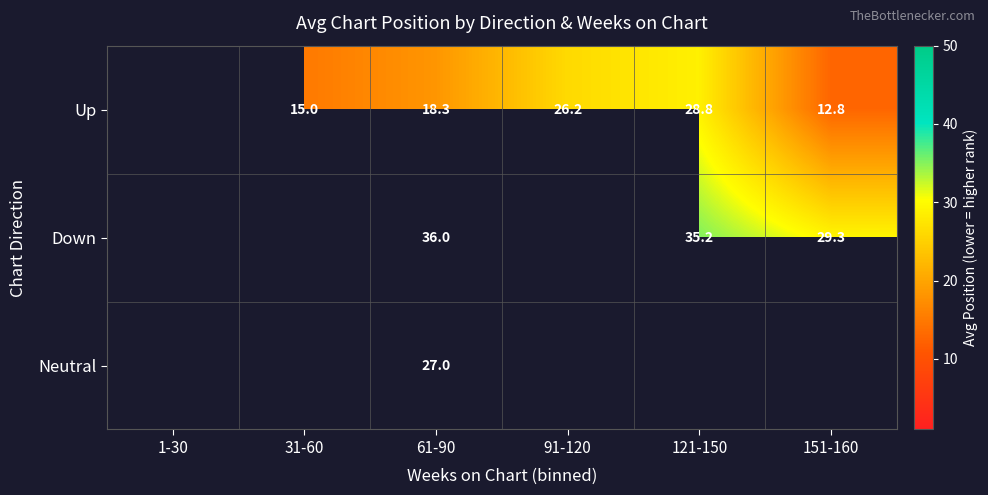

What is the difference between the Down values at 121-150 and 61-90?

0.8